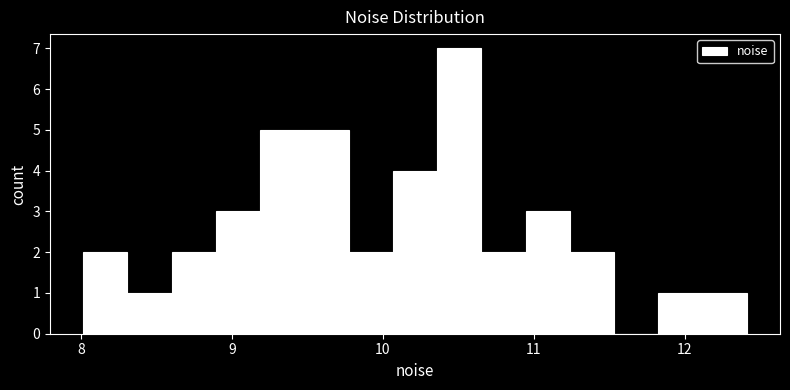

Read against the x-axis, roughly where is the centre of the tallest bar?

10.5